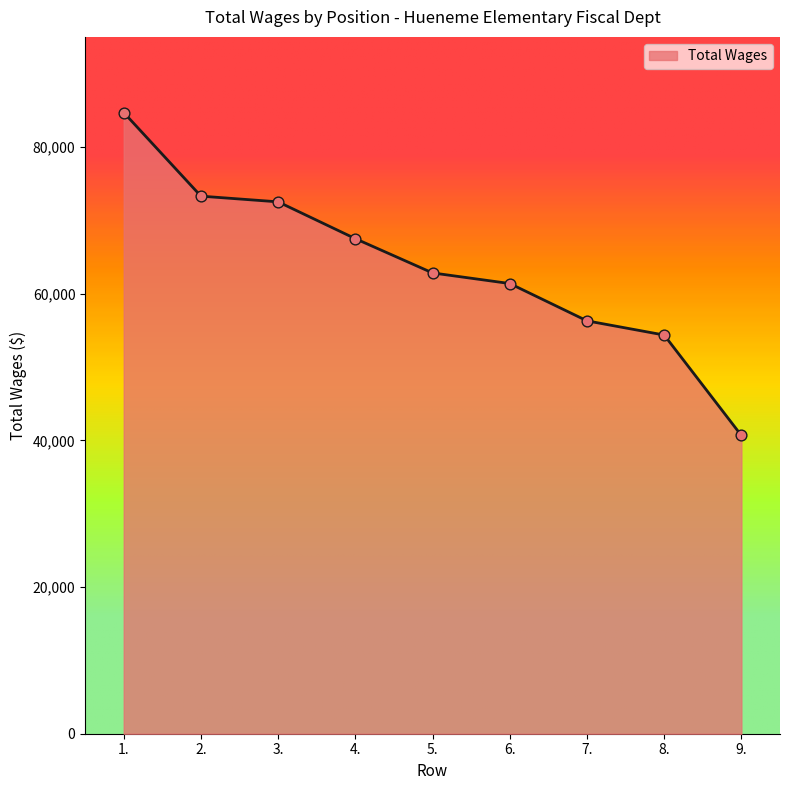

Approximately how many times larger is the value at 4. compared to 3.?

0.9